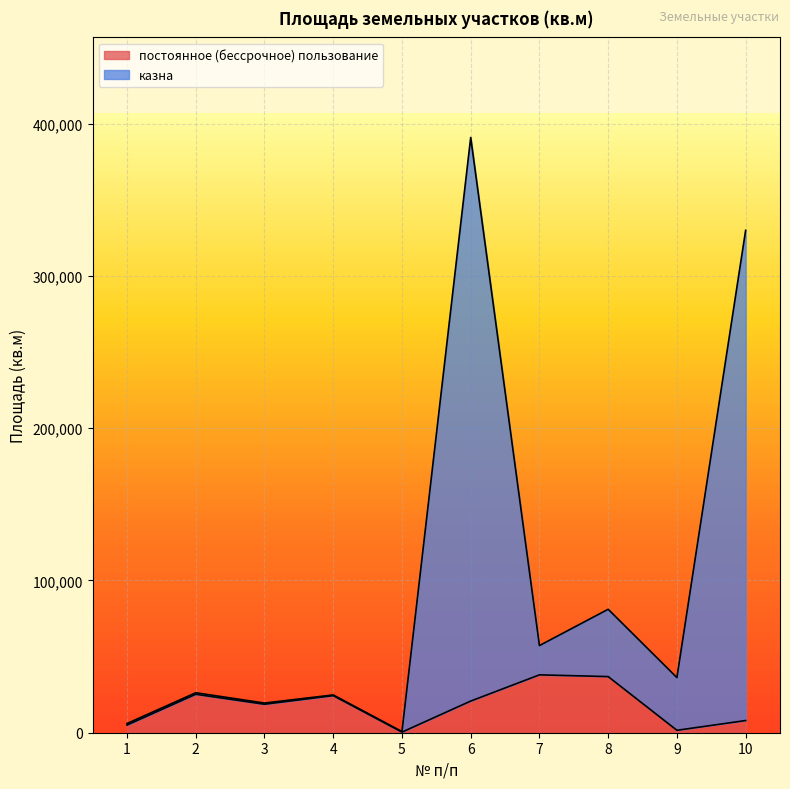

What is the total value across all series at 2?

26250